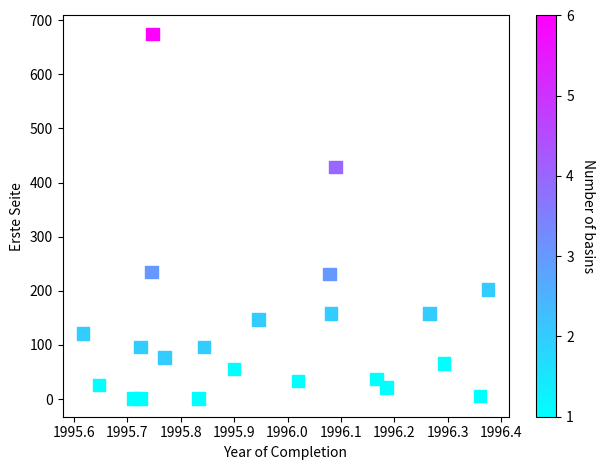

What Y value in the scatter plot is closest to 338?

429